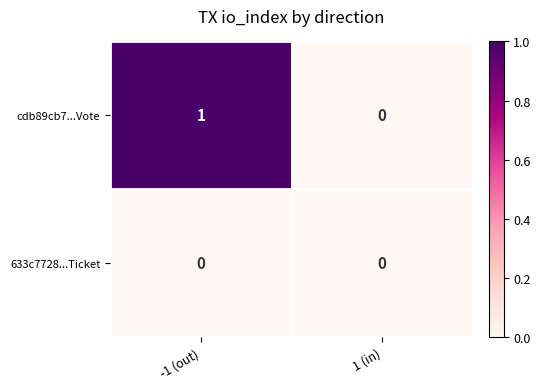

Reading left to right, extract all data points from this chart.

cdb89cb7...Vote: -1 (out)=1	1 (in)=0
633c7728...Ticket: -1 (out)=0	1 (in)=0